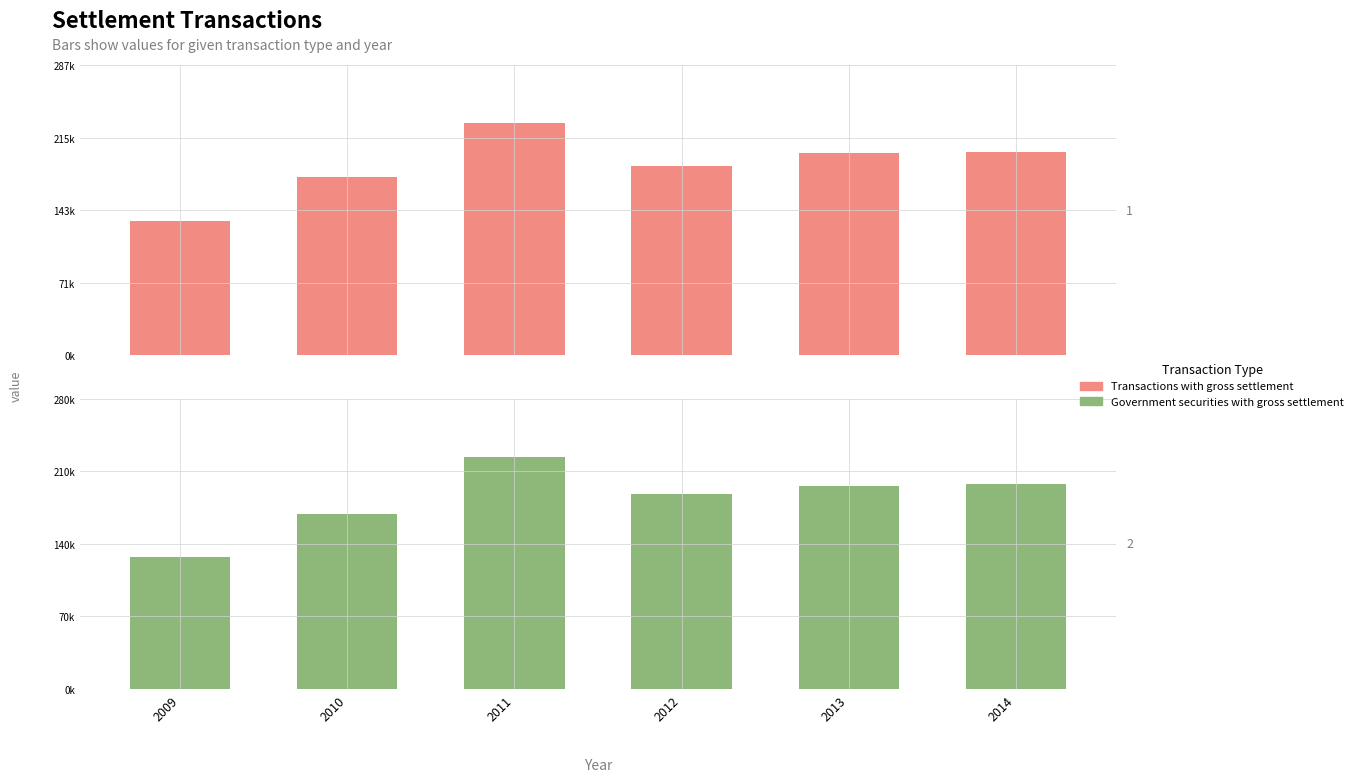

Is it true that Government securities with gross settlement equals 127555 at 2009?

True